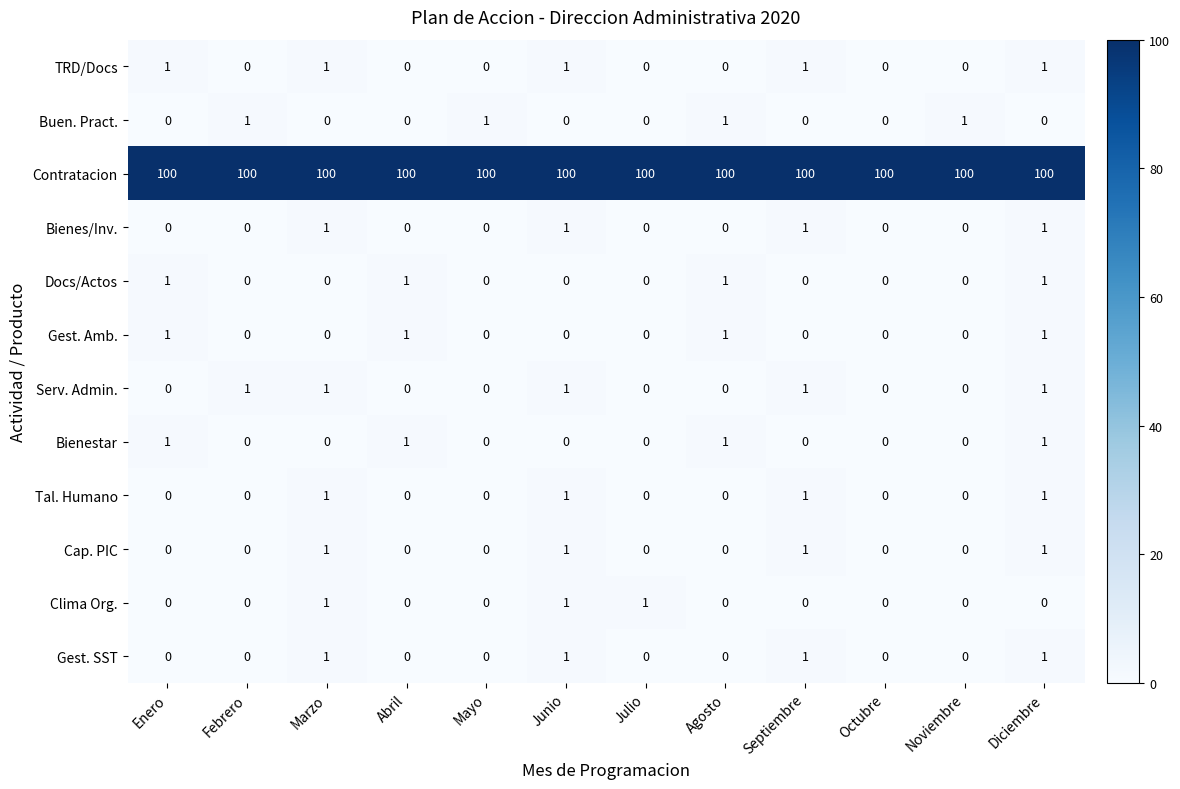

What is the sum of all Gest. Amb. values?

4